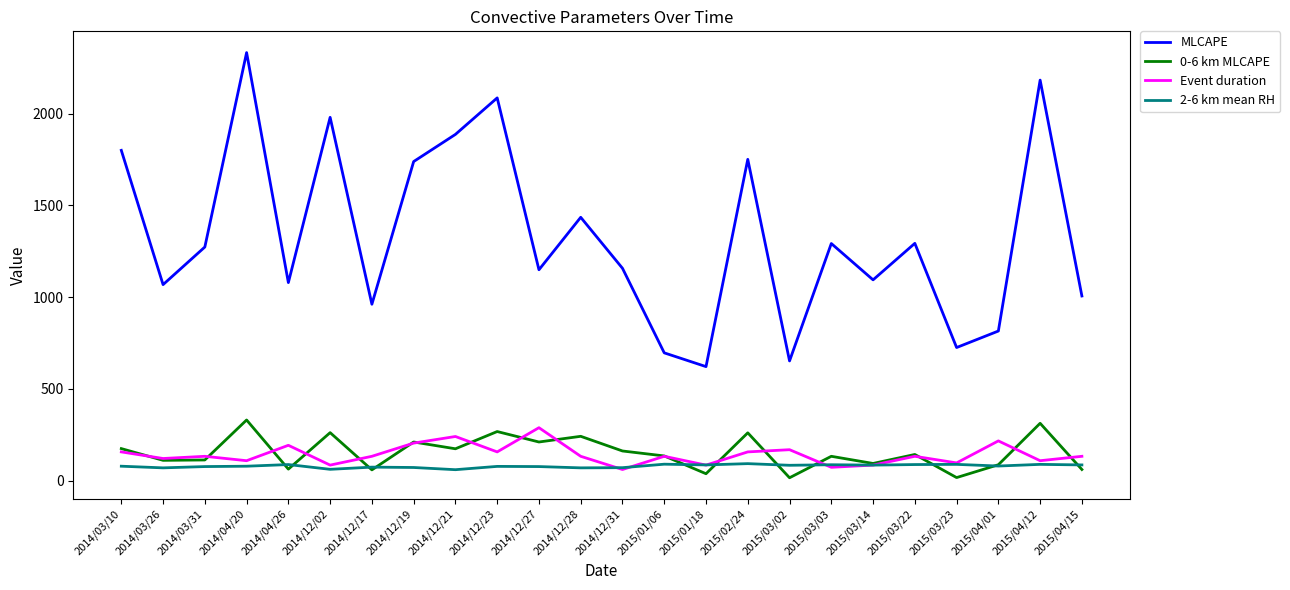

Is the value of 2-6 km mean RH at 2015/01/18 greater than the value of 0-6 km MLCAPE at 2015/04/12?

No